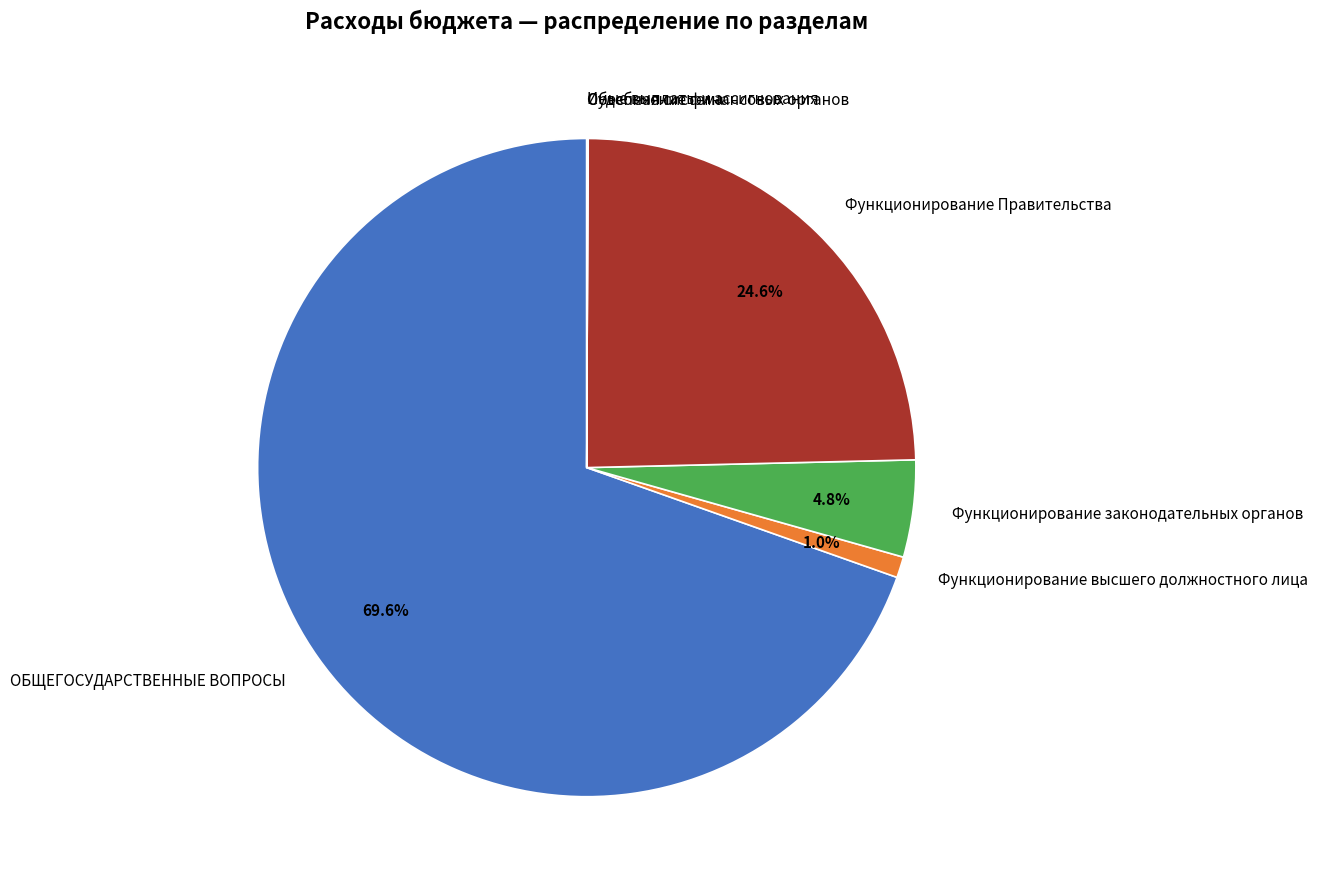

Which category has the biggest portion of the pie?

ОБЩЕГОСУДАРСТВЕННЫЕ ВОПРОСЫ